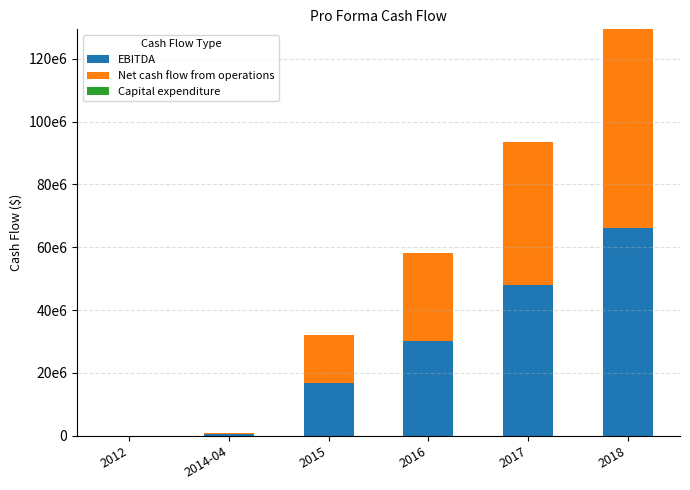

What position from the left is 2012?

1